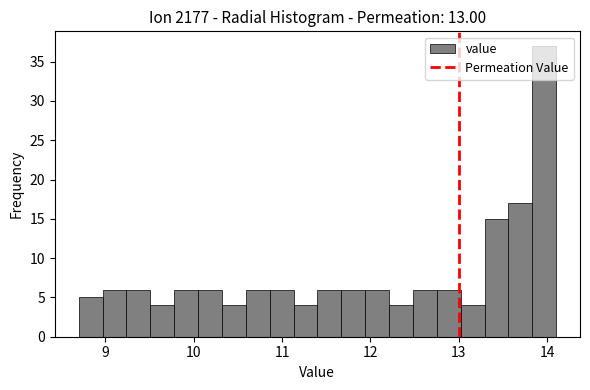

Read against the x-axis, roughly where is the centre of the tallest bar?

14.0